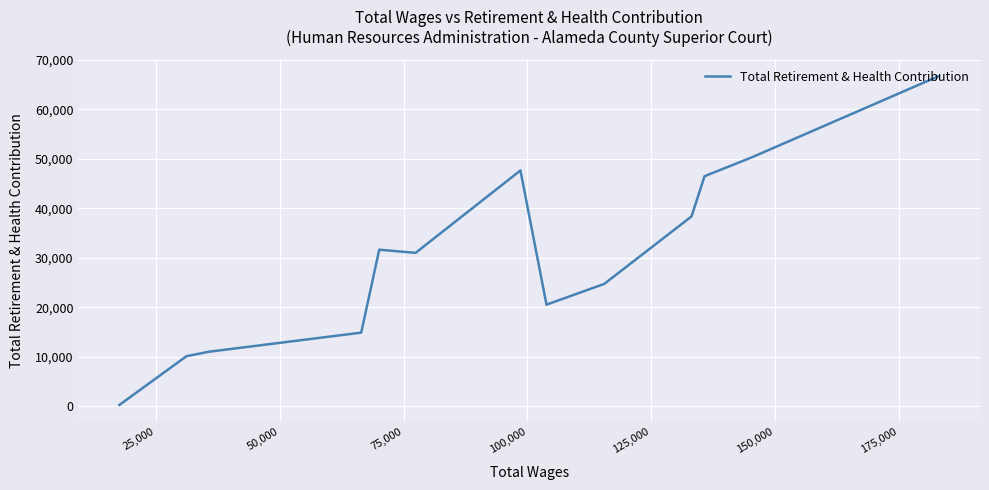

True or false: the data has more than 0 interior local peaks.

True